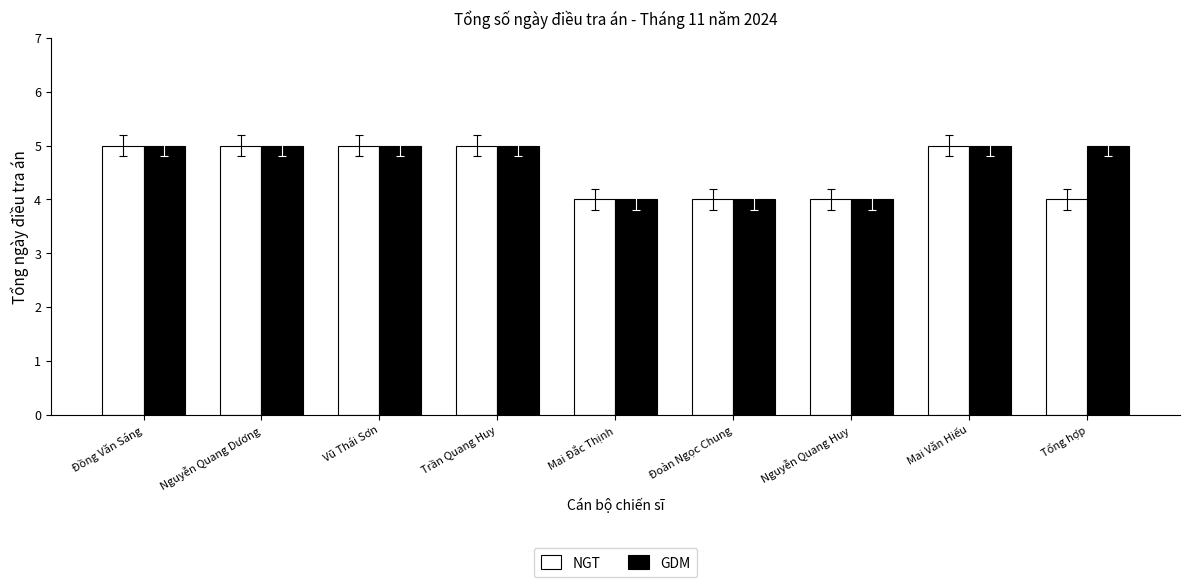

Count the GDM values in the range 4 to 5.

9